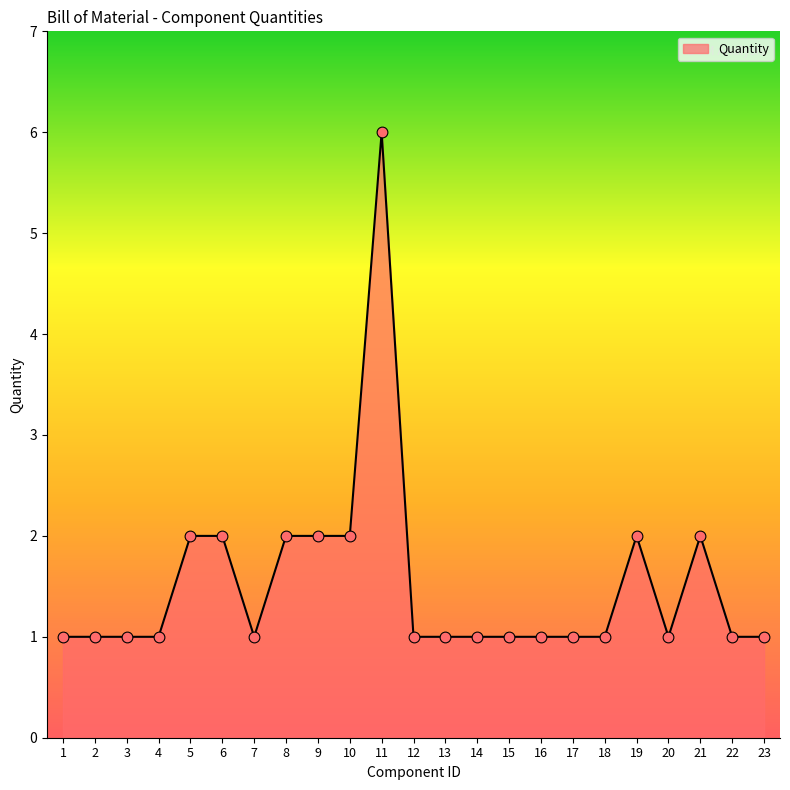

Which has a higher value, 14 or 11?

11